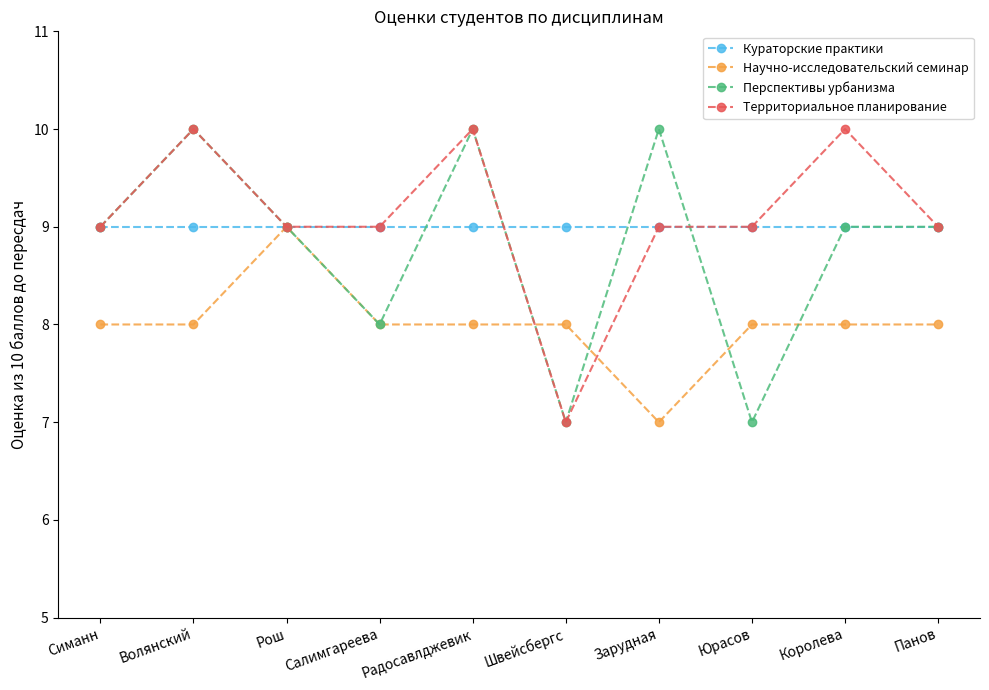

Reading right to left, extract all data points from this chart.

Кураторские практики: Панов=9	Королева=9	Юрасов=9	Зарудная=9	Швейсбергс=9	Радосавлджевик=9	Салимгареева=9	Рош=9	Волянский=9	Симанн=9
Научно-исследовательский семинар: Панов=8	Королева=8	Юрасов=8	Зарудная=7	Швейсбергс=8	Радосавлджевик=8	Салимгареева=8	Рош=9	Волянский=8	Симанн=8
Перспективы урбанизма: Панов=9	Королева=9	Юрасов=7	Зарудная=10	Швейсбергс=7	Радосавлджевик=10	Салимгареева=8	Рош=9	Волянский=10	Симанн=9
Территориальное планирование: Панов=9	Королева=10	Юрасов=9	Зарудная=9	Швейсбергс=7	Радосавлджевик=10	Салимгареева=9	Рош=9	Волянский=10	Симанн=9